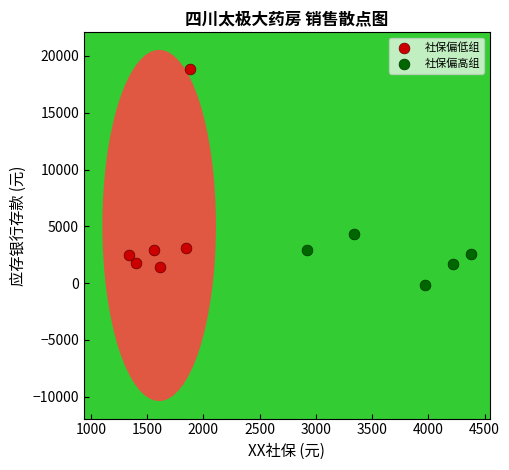

Which series reaches the maximum Y coordinate?

社保偏低组